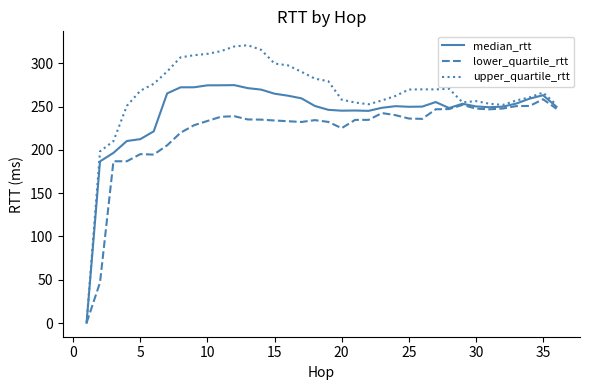

Which series has the largest total across all categories?

upper_quartile_rtt